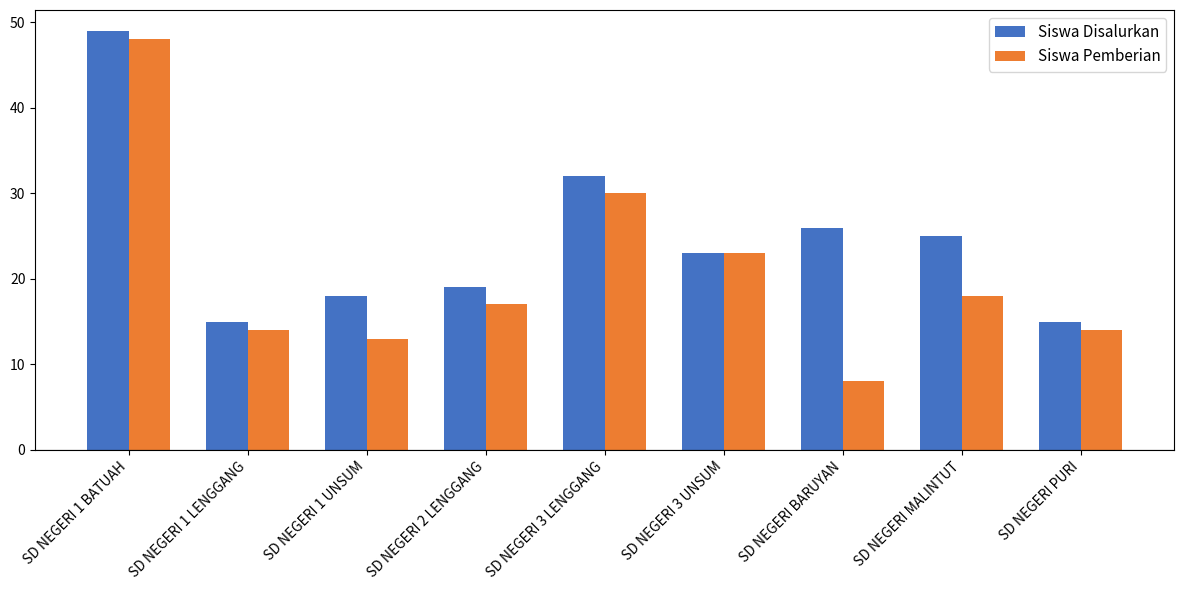

Reading left to right, list all the values displayed in this chart.

Siswa Disalurkan: SD NEGERI 1 BATUAH=49	SD NEGERI 1 LENGGANG=15	SD NEGERI 1 UNSUM=18	SD NEGERI 2 LENGGANG=19	SD NEGERI 3 LENGGANG=32	SD NEGERI 3 UNSUM=23	SD NEGERI BARUYAN=26	SD NEGERI MALINTUT=25	SD NEGERI PURI=15
Siswa Pemberian: SD NEGERI 1 BATUAH=48	SD NEGERI 1 LENGGANG=14	SD NEGERI 1 UNSUM=13	SD NEGERI 2 LENGGANG=17	SD NEGERI 3 LENGGANG=30	SD NEGERI 3 UNSUM=23	SD NEGERI BARUYAN=8	SD NEGERI MALINTUT=18	SD NEGERI PURI=14